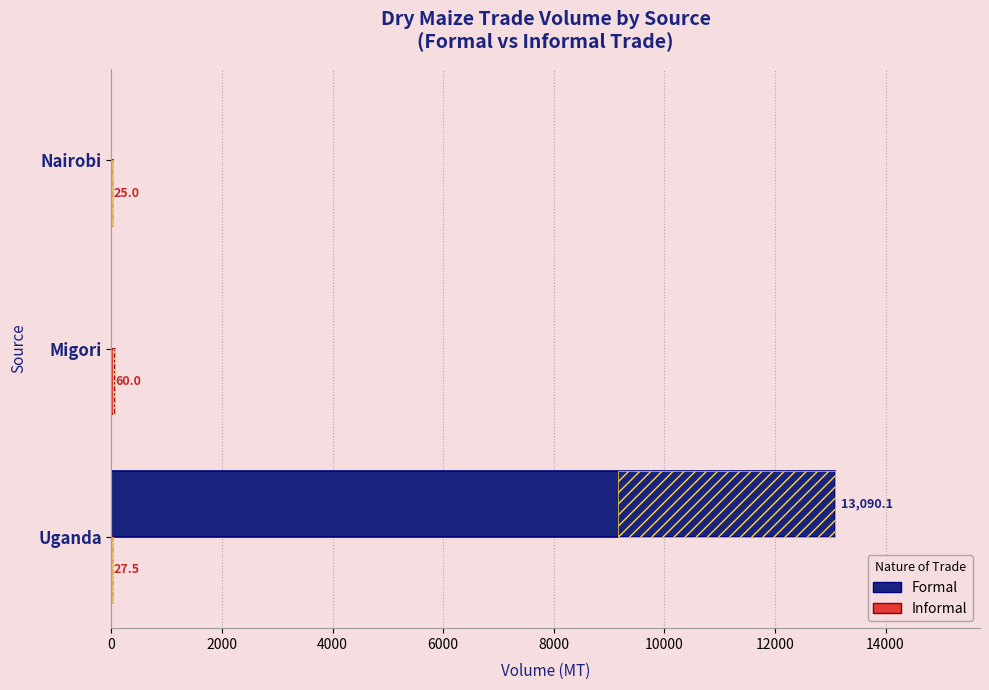

At how many categories does at least one series exceed 4877?

1